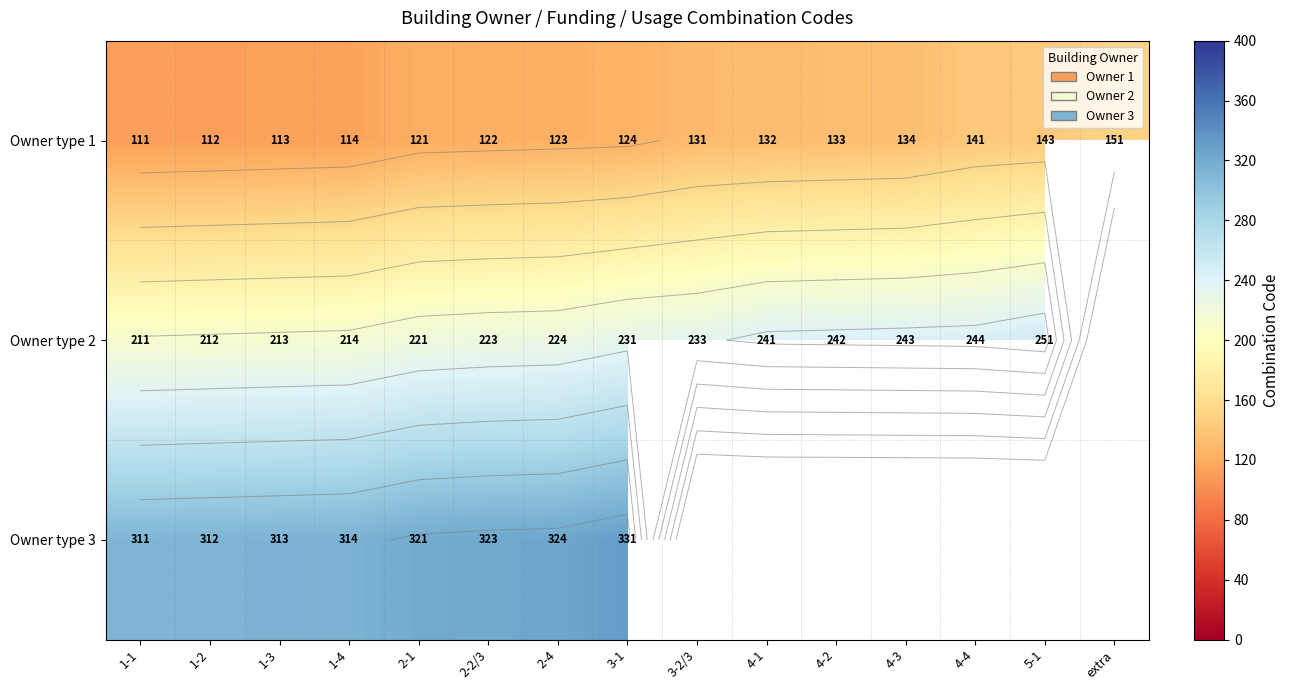

Where does the Owner type 1 series first go above 124?

3-2/3